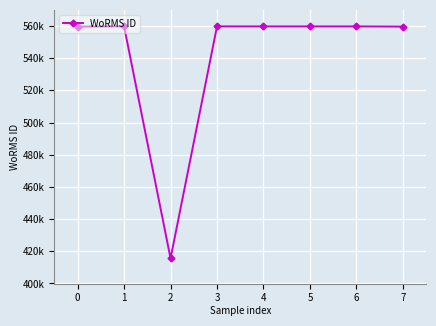

Does the chart have visible grid lines?

Yes